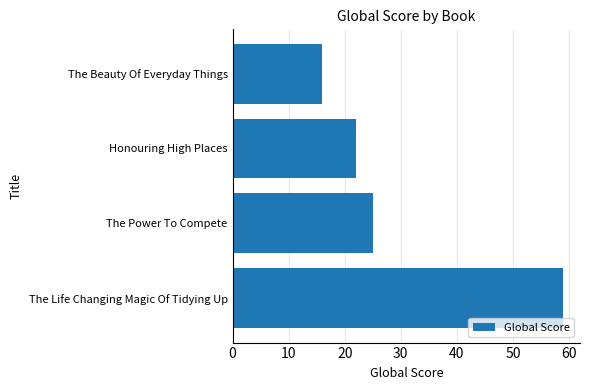

Reading bottom to top, transcribe all the data shown in this chart.

59	25	22	16